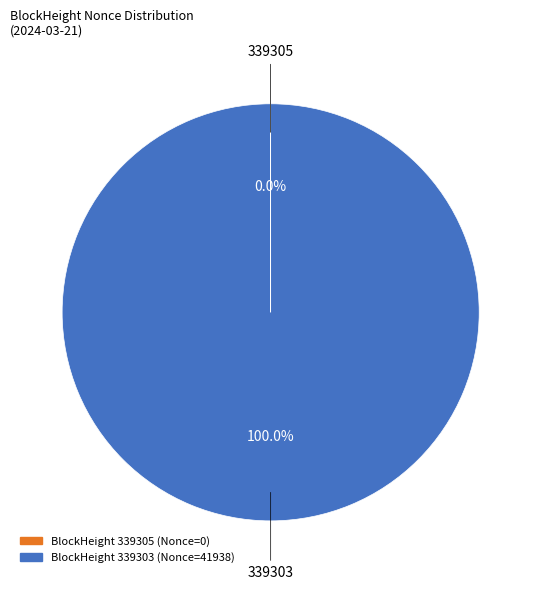

Does any single category account for the majority?

Yes